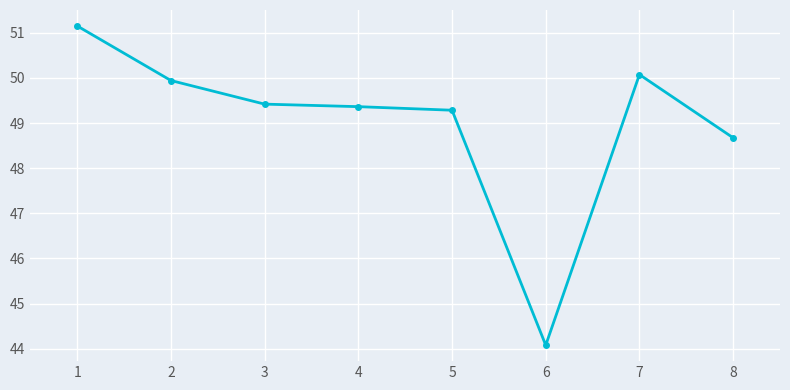

What is the sum of the values at 7 and 5?

99.4